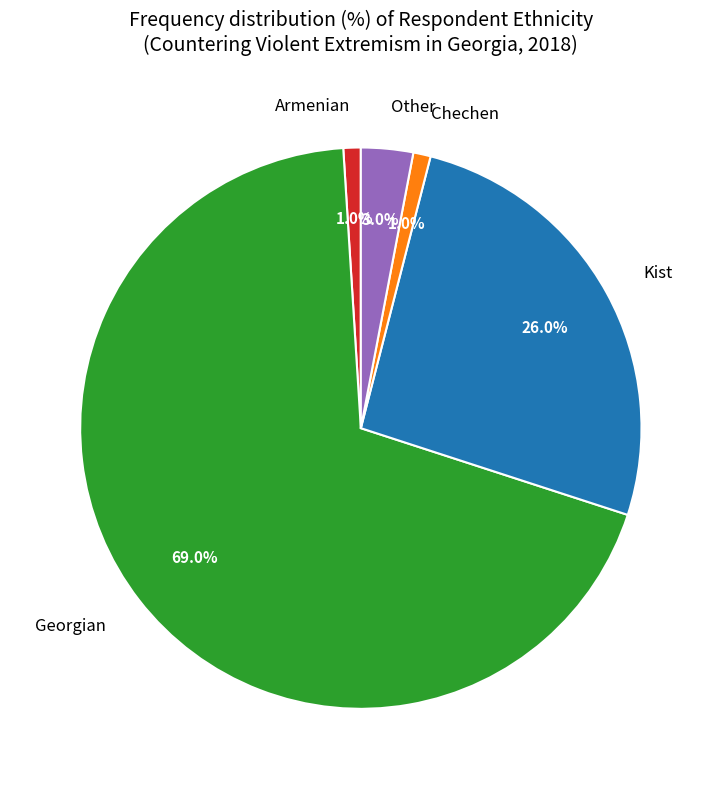

True or false: Chechen accounts for 13% of the total.

False